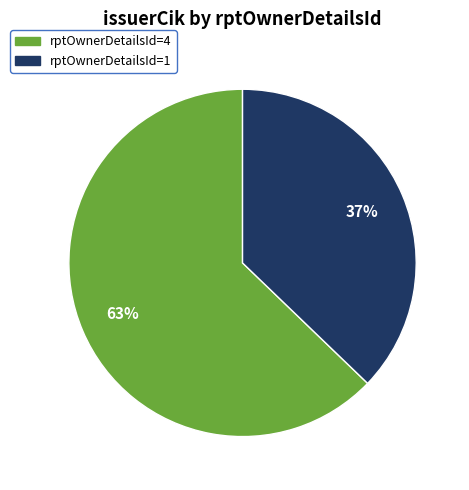

Is there a majority slice in this chart?

Yes